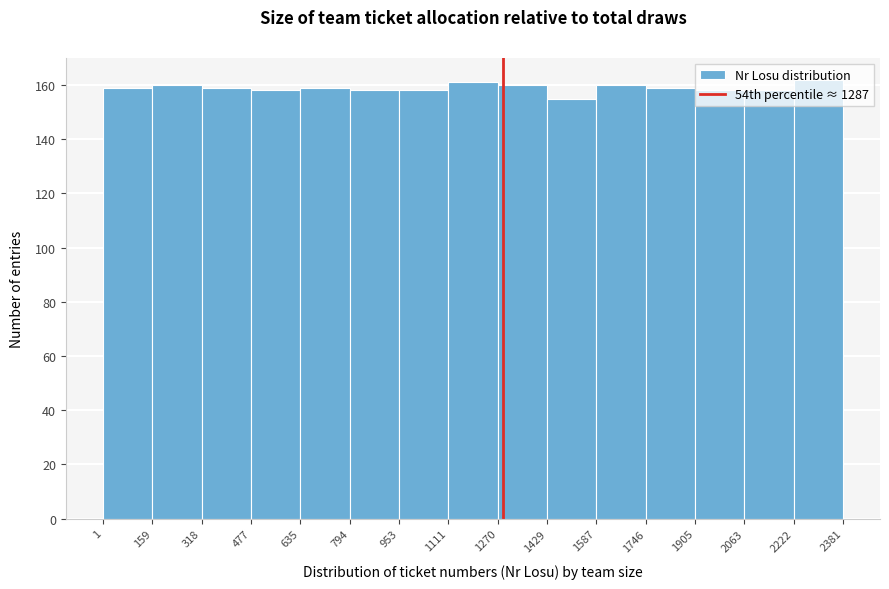

What is the height of the bar covering 953 to 1111 on the x-axis? The values are not printed on the chart, so give them approximately, as read against the axis.

158